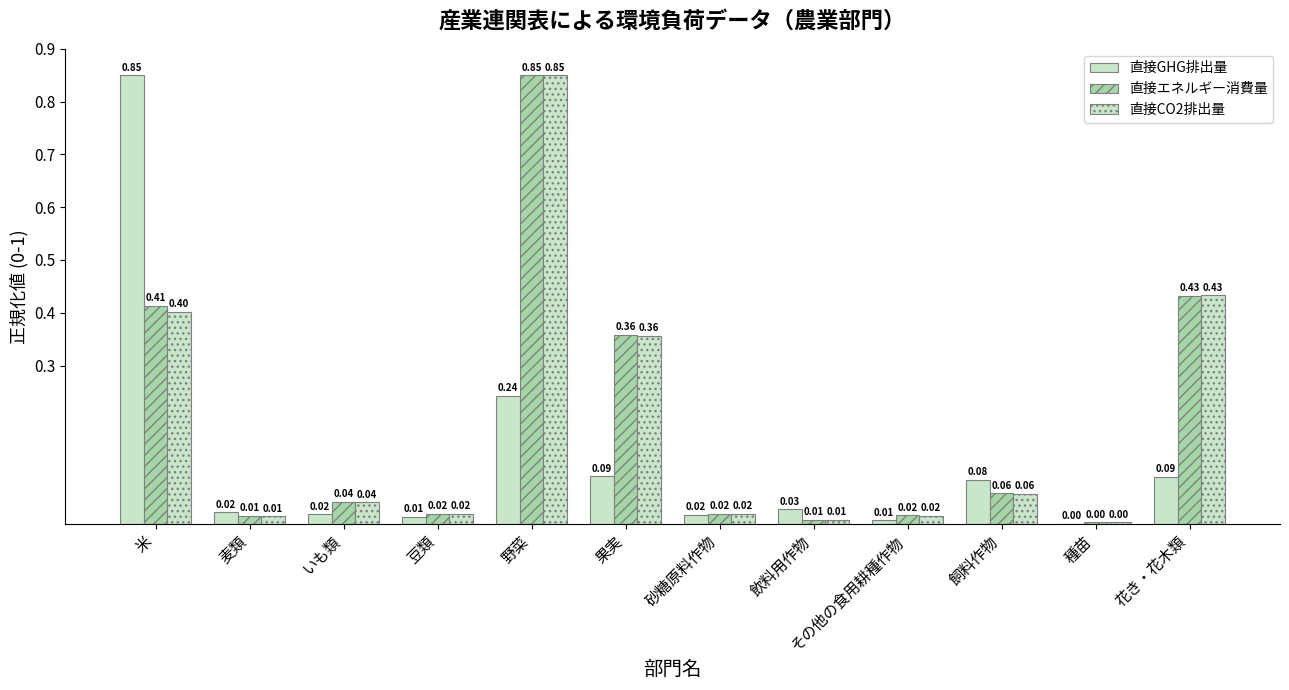

Is the value of 直接エネルギー消費量 at 麦類 greater than the value of 直接CO2排出量 at いも類?

No